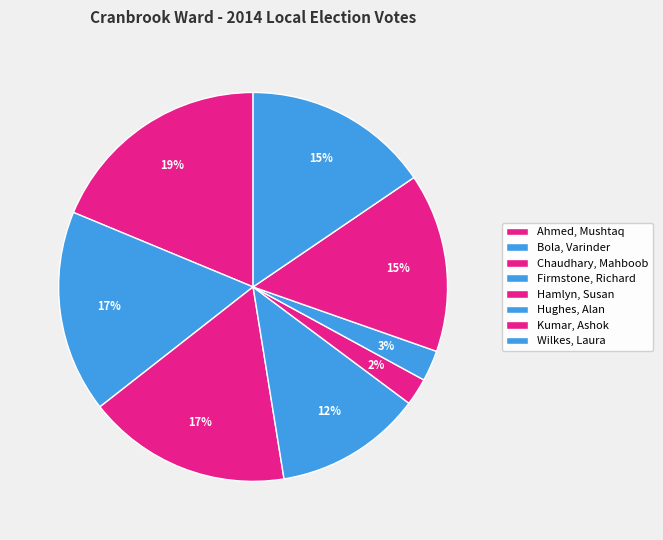

How many slices are in this pie chart?

8